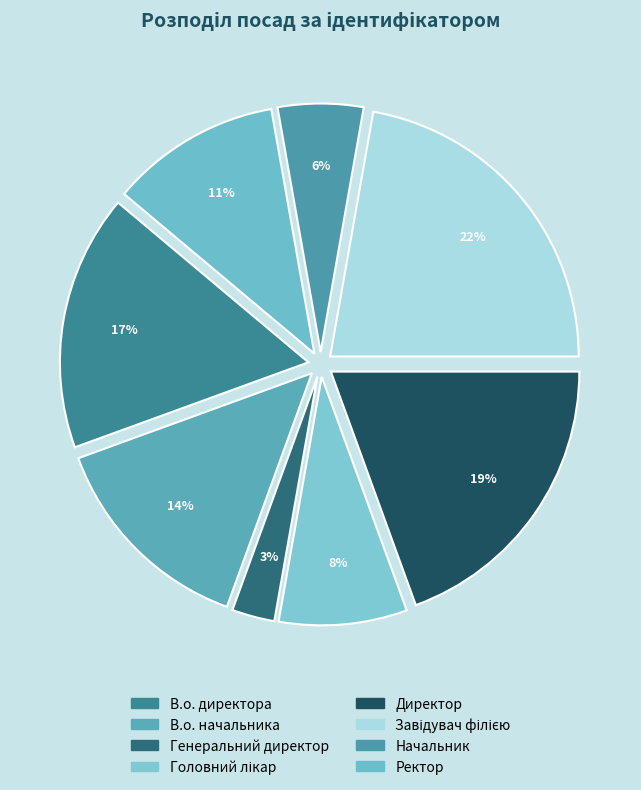

Which slice is the smallest?

Генеральний директор